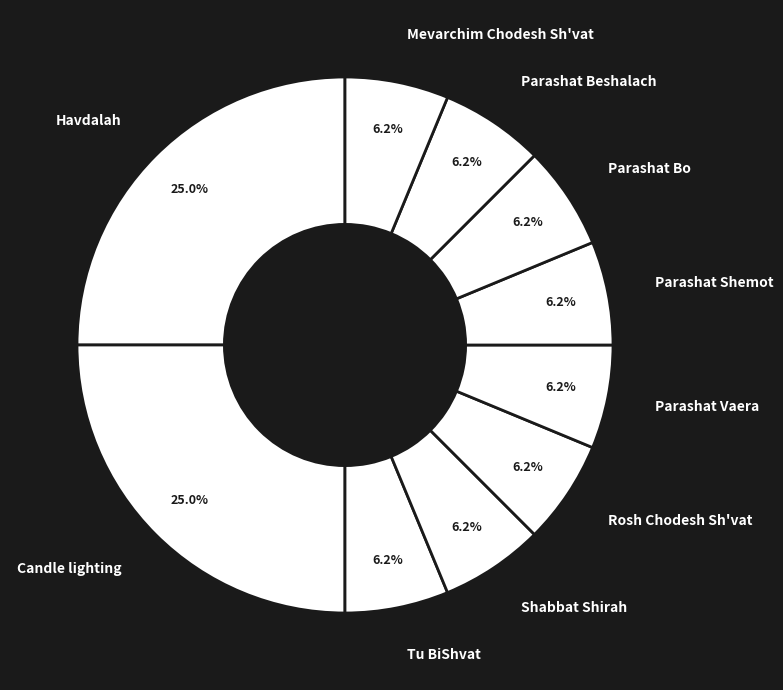

The Parashat Shemot slice represents 1% of the pie. True or false?

False